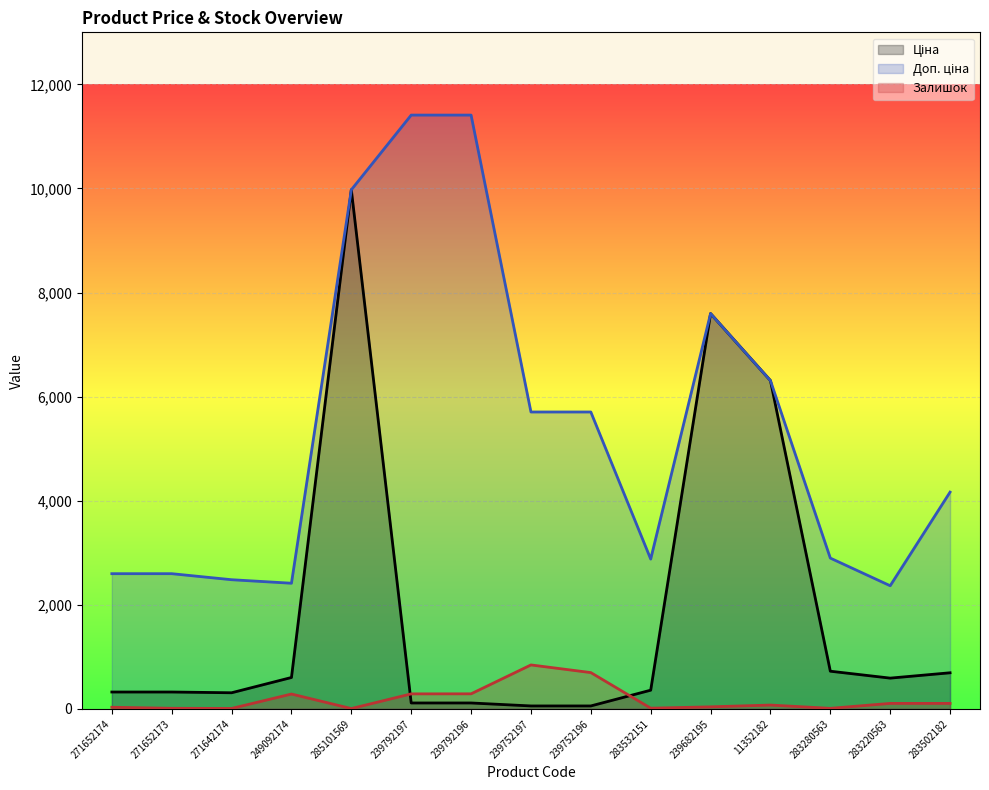

Reading right to left, transcribe all the data shown in this chart.

Ціна: 694.3	591.6	724.5	6308.8	7596.5	359.9	57.0	57.0	114.1	114.1	9975.0	603.7	310.3	324.8	324.8
Доп. ціна: 4165.6	2366.5	2897.8	6308.8	7596.5	2878.8	5705.0	5705.0	11410.0	11410.0	9975.0	2414.8	2482.4	2598.3	2598.3
Залишок: 106.0	106.0	11.0	74.0	40.0	14.0	698.0	845.0	290.0	289.0	7.0	286.0	9.0	12.0	32.0